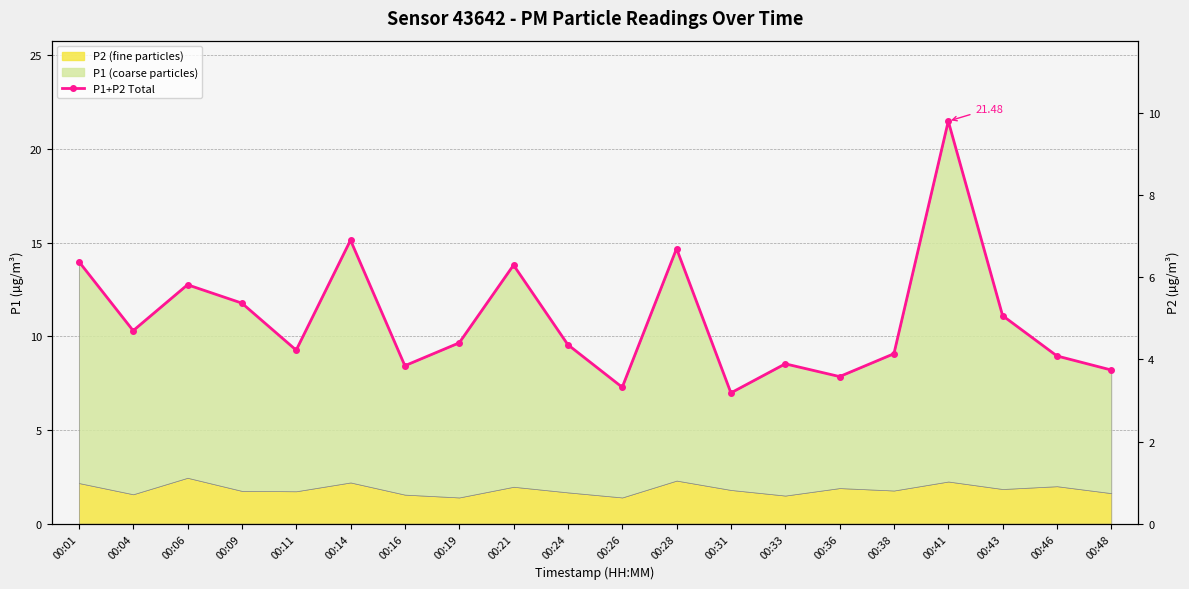

Is it true that the value at 00:24 is 9.6?

True